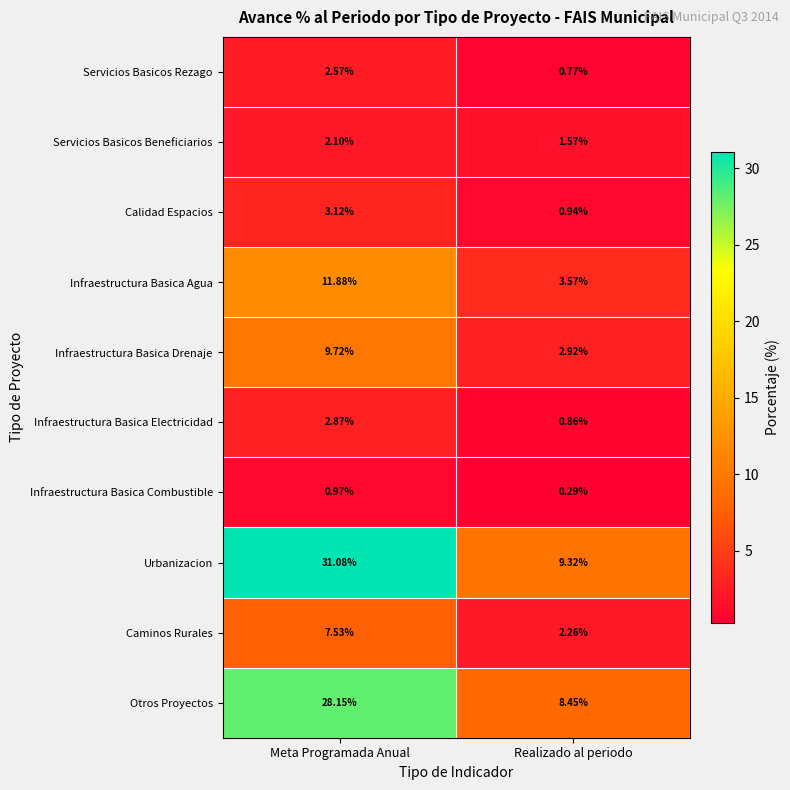

Rank the series at Realizado al periodo from highest to lowest value.

Urbanizacion, Otros Proyectos, Infraestructura Basica Agua, Infraestructura Basica Drenaje, Caminos Rurales, Servicios Basicos Beneficiarios, Calidad Espacios, Infraestructura Basica Electricidad, Servicios Basicos Rezago, Infraestructura Basica Combustible